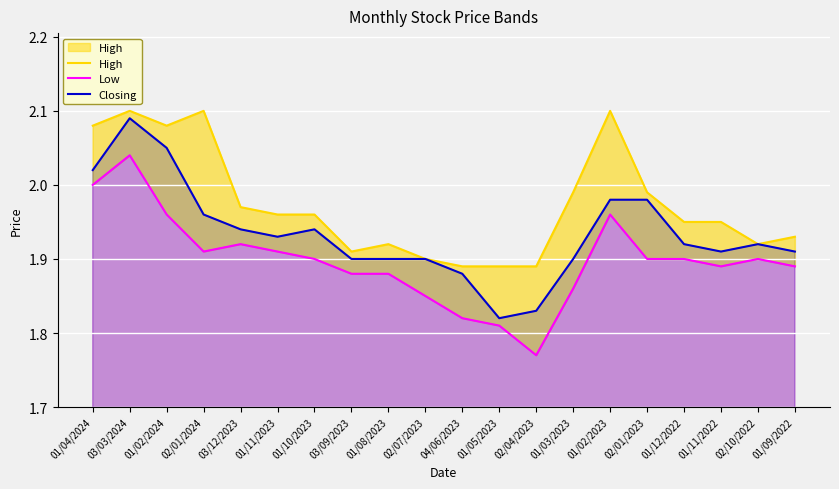

What is the label of the 4th point from the right?

01/12/2022